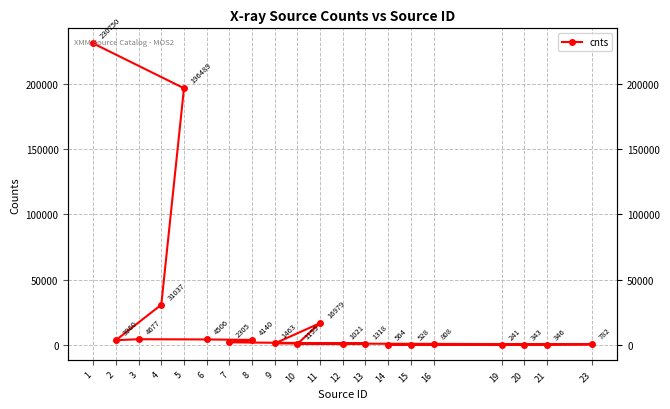

What is the minimum value shown in the chart?

240.6